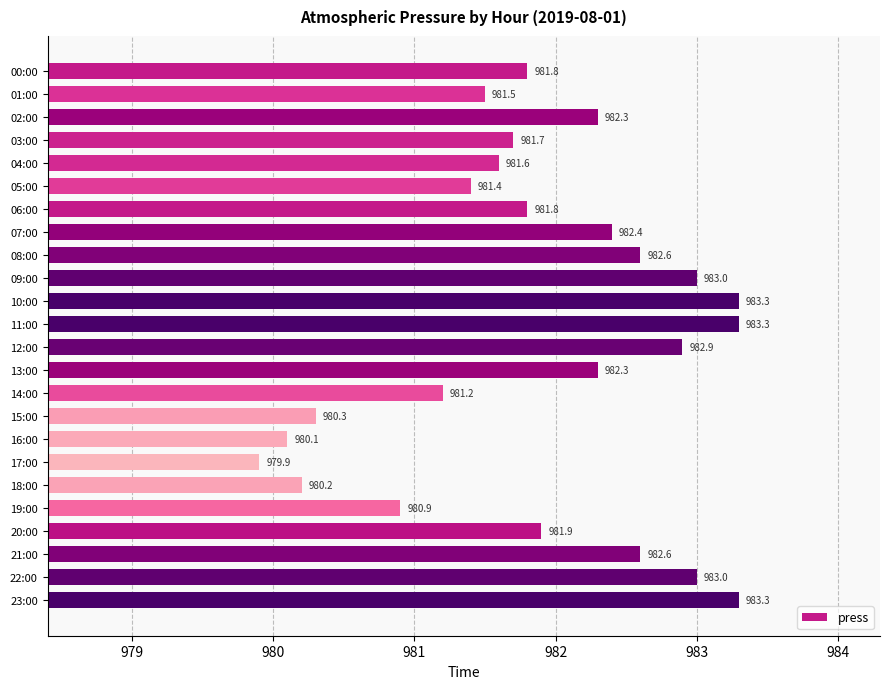

What is the approximate value at 10:00?

983.3